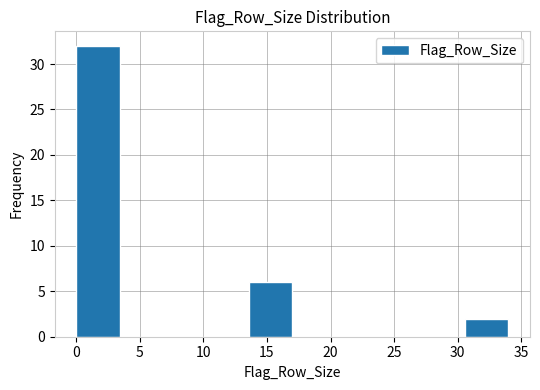

How tall is the bar that spans 13.6 to 17.0 on the x-axis? Neither the bar edges nor the heights are printed on the chart, so give them approximately, as read against the axes.

6